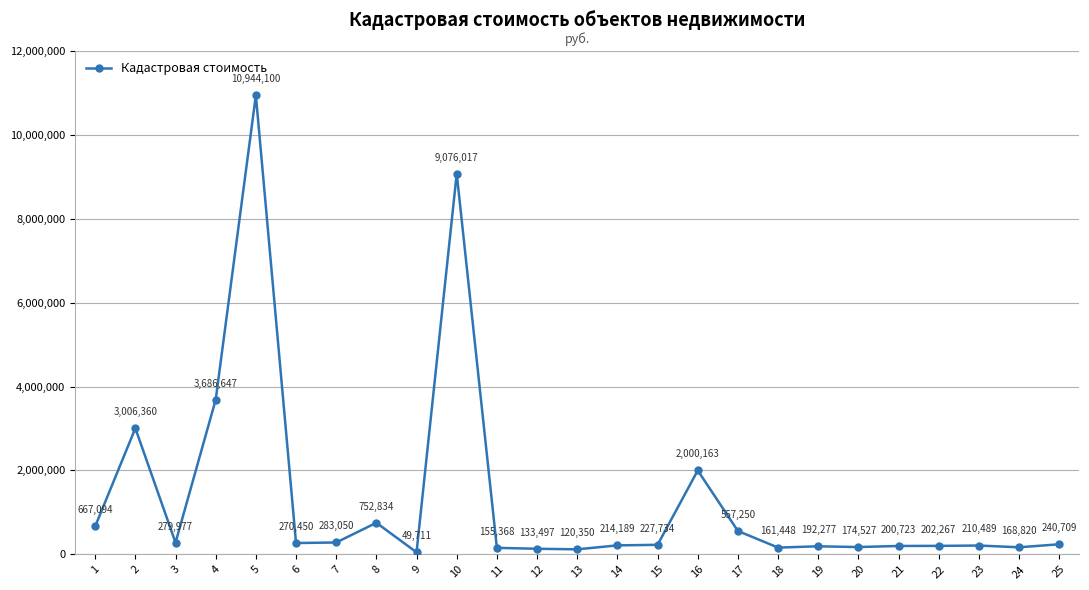

How many interior local peaks (higher than both neighbors) does the data have?

7